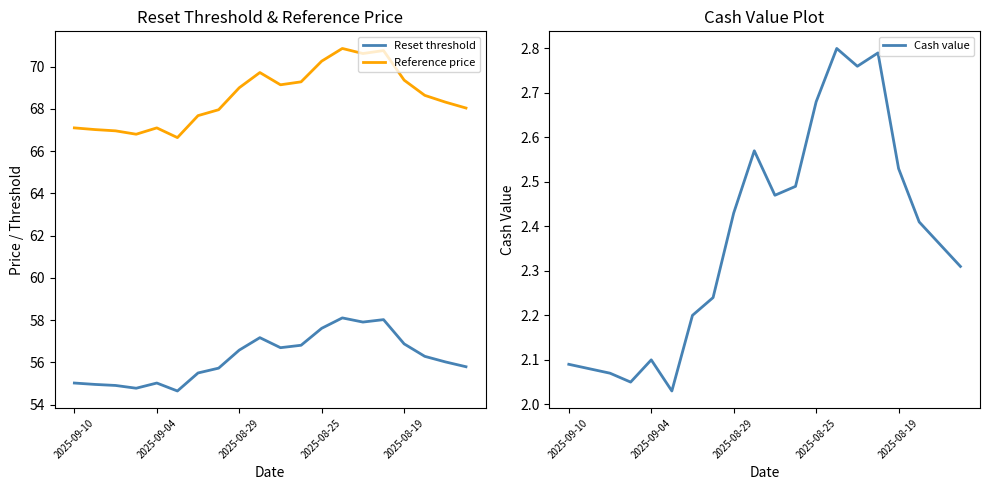

True or false: Cash value and Reset threshold intersect in this chart.

False